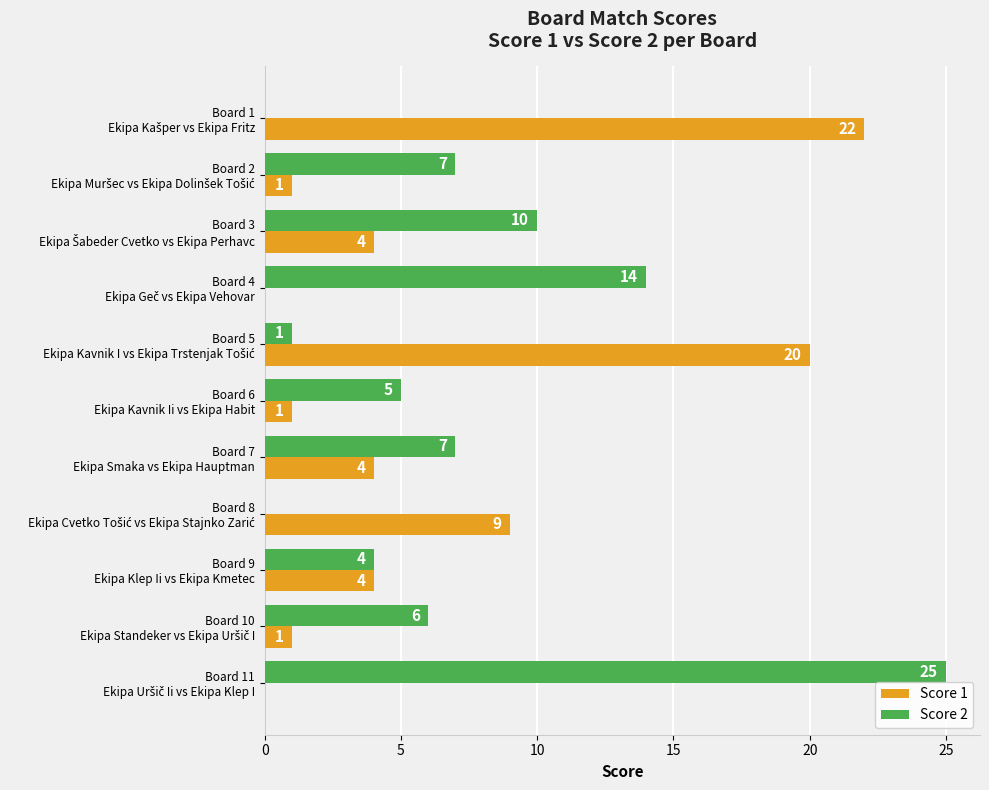

Which series has the largest total across all categories?

Score 2